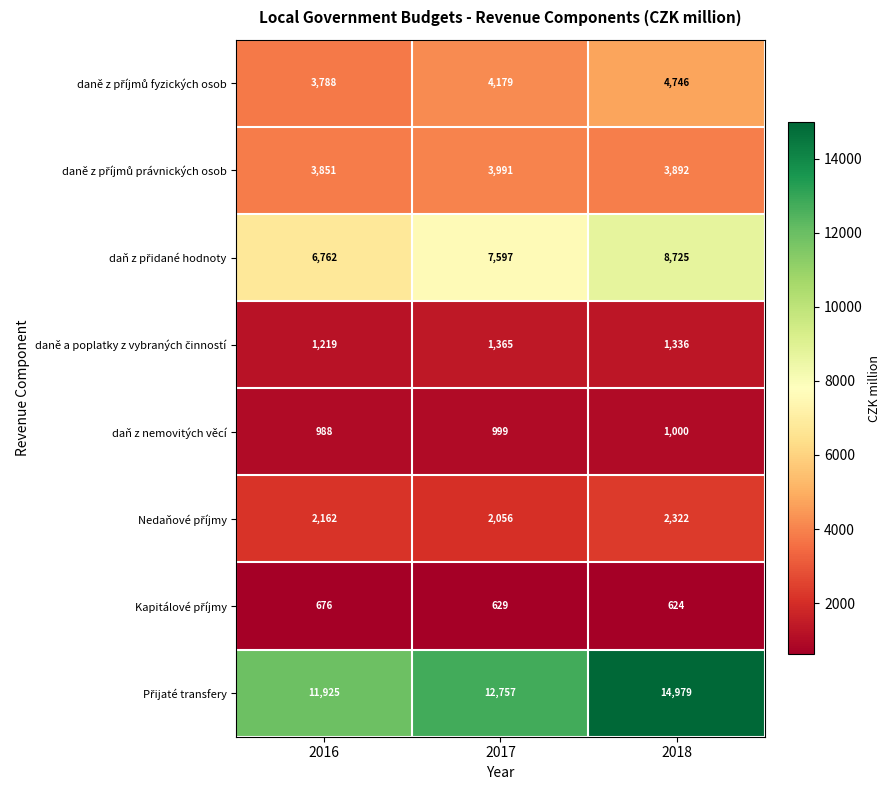

What is the spread (max minus min) of values at 2017?

12128